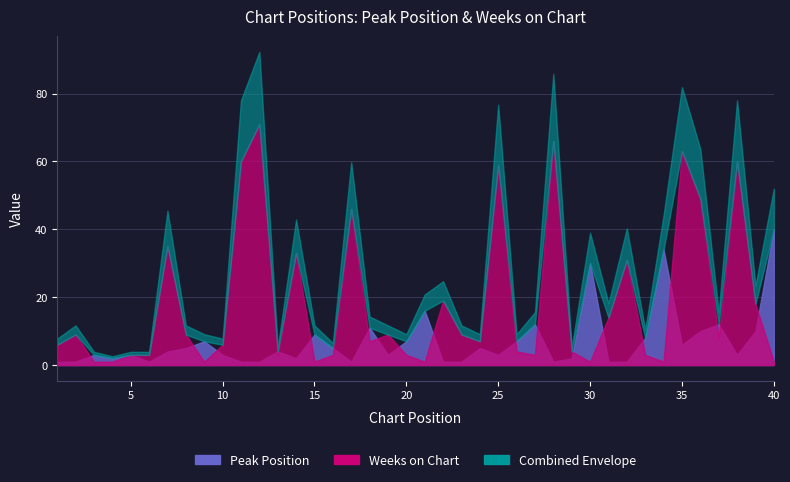

What is the average value of the Peak Position series?

7